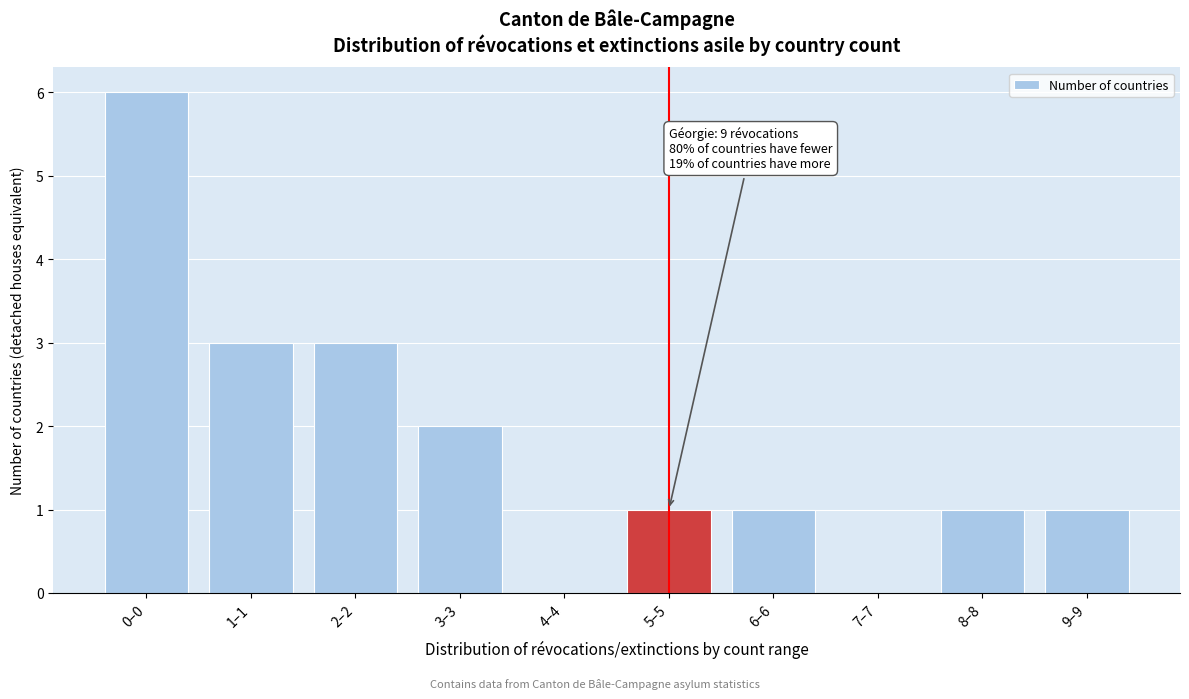

Reading right to left, list all the values displayed in this chart.

9–9=1	8–8=1	7–7=0	6–6=1	5–5=1	4–4=0	3–3=2	2–2=3	1–1=3	0–0=6